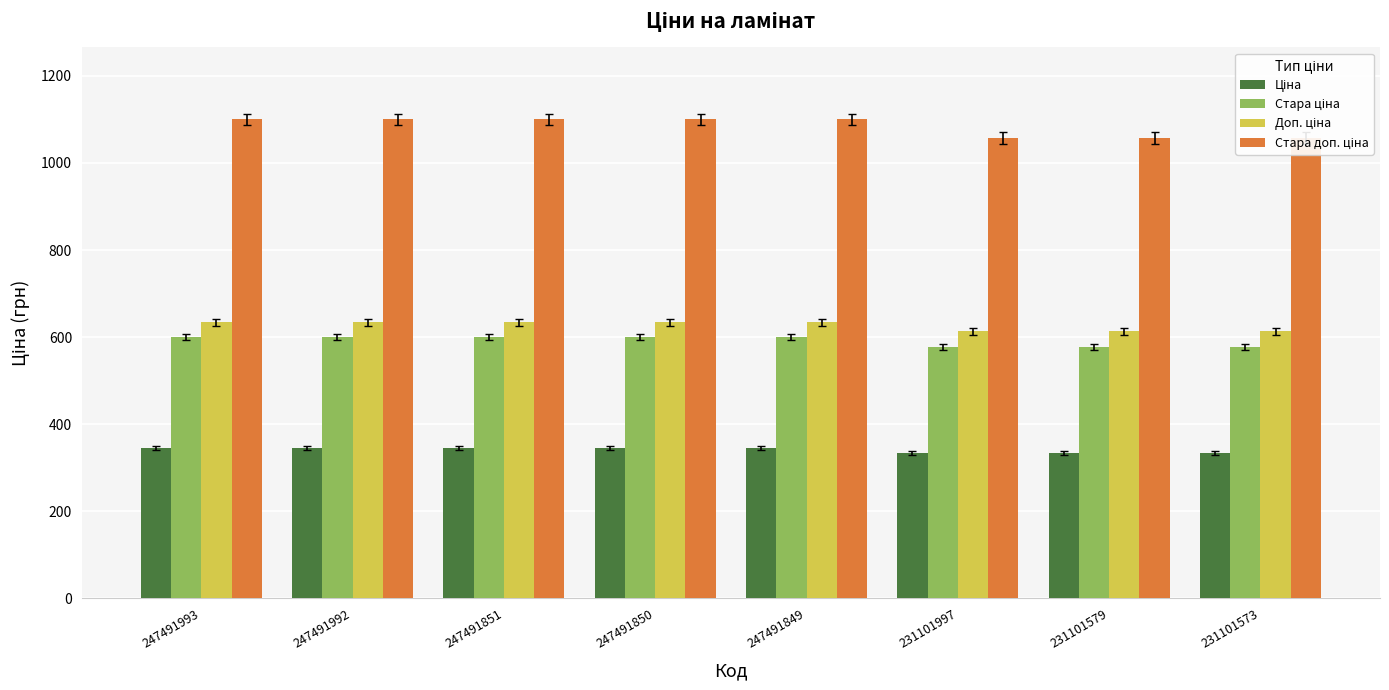

What is the spread (max minus min) of values at 231101573?

722.8